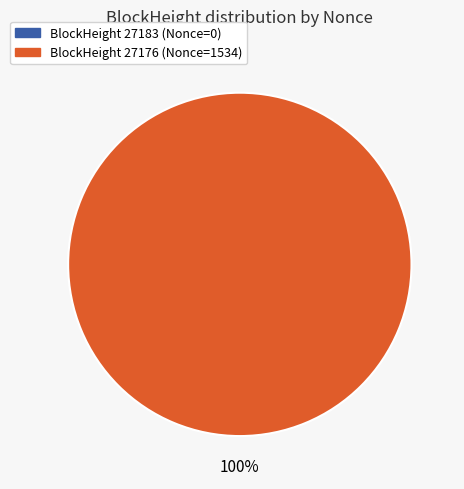

Does any single category account for the majority?

Yes